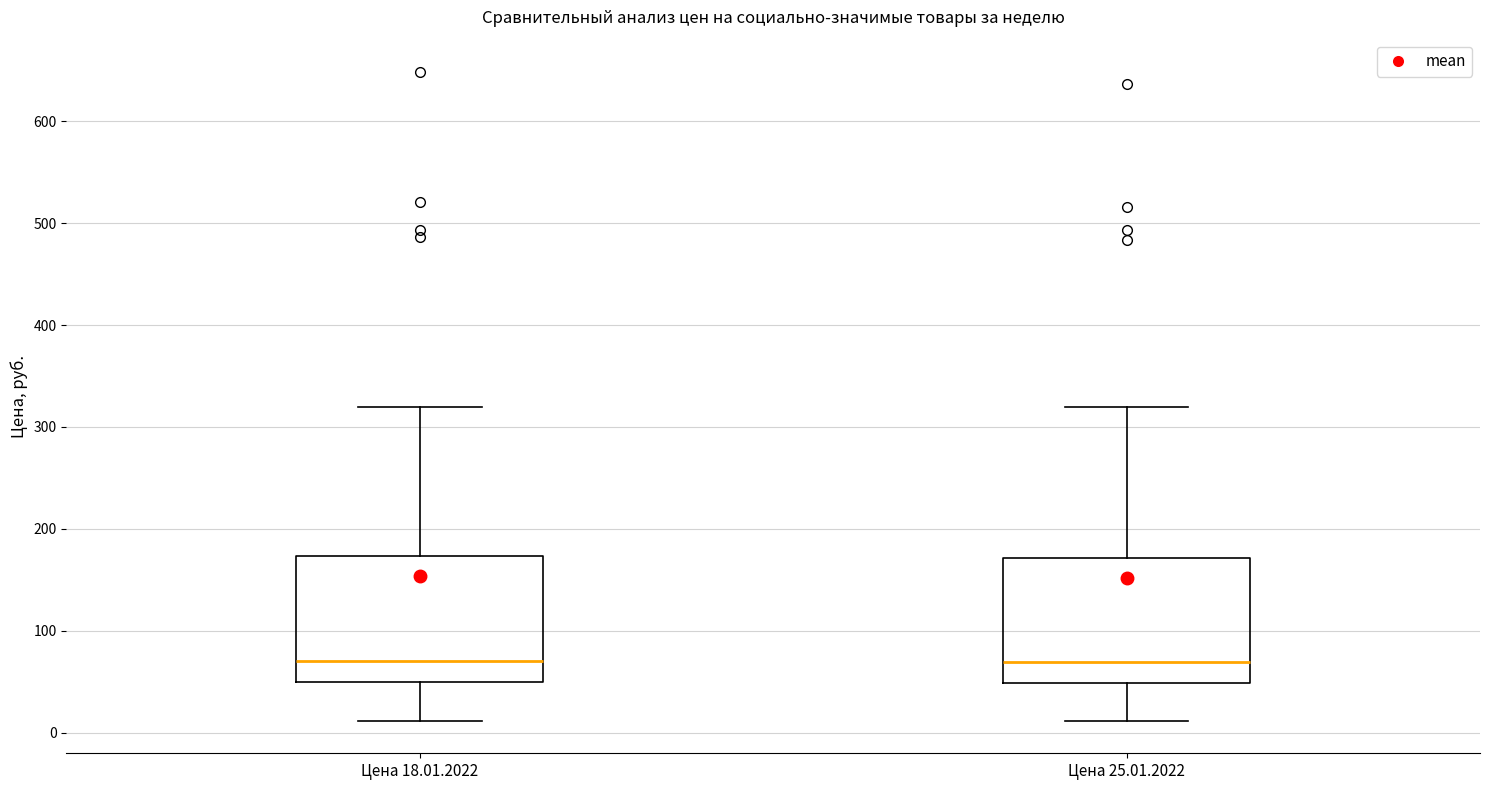

Where is the upper edge of the box for Цена 18.01.2022 on the y-axis? The values are not printed on the chart, so give them approximately, as read against the axis.

170